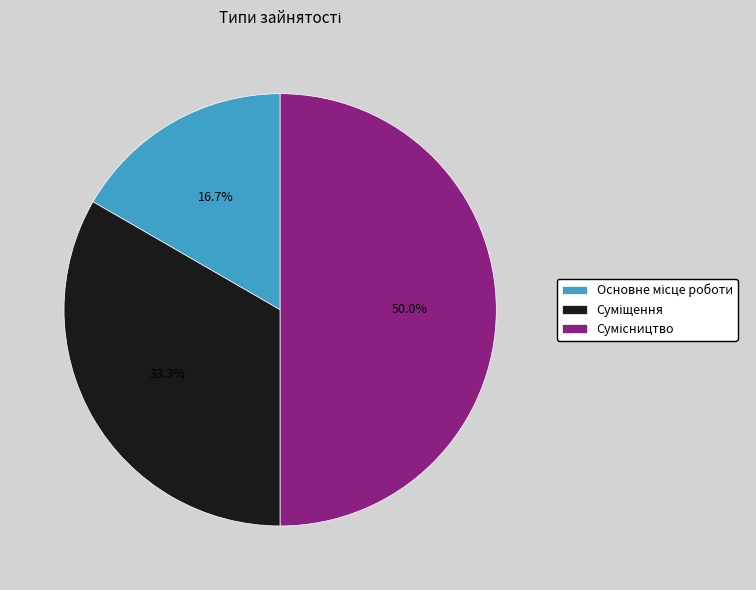

Is Суміщення the majority of the pie?

No